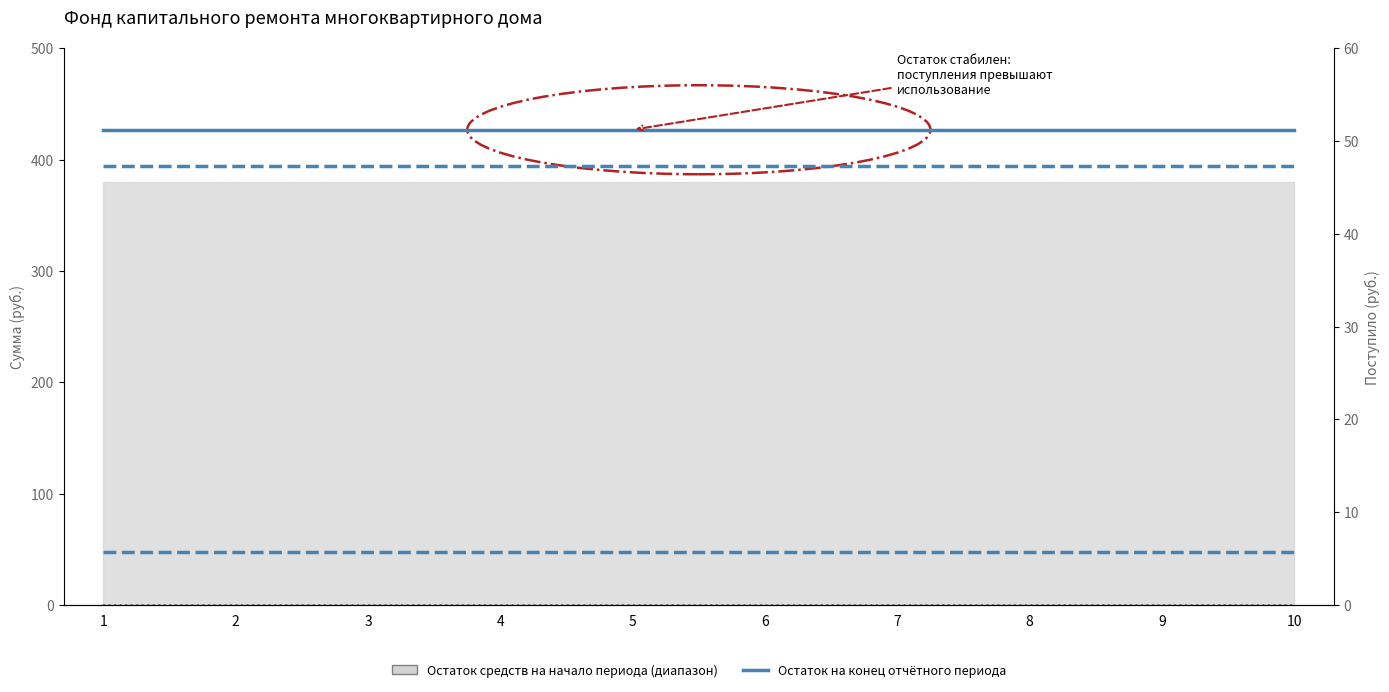

What is the average value of the Остаток на конец отчётного периода series?

426.9